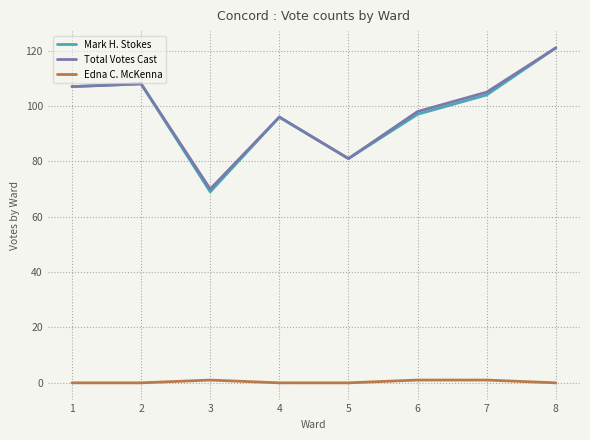

Which series changed the most between 5 and 6?

Total Votes Cast